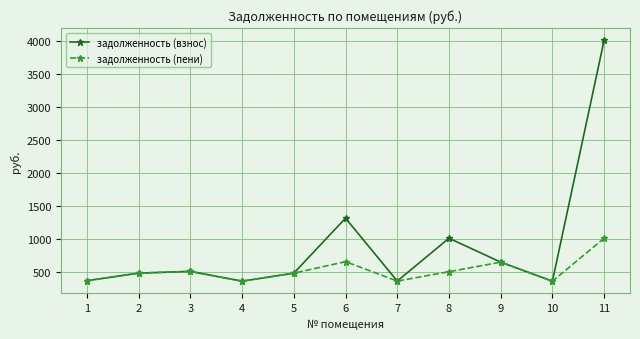

Which series changed the most between 6 and 11?

задолженность (взнос)